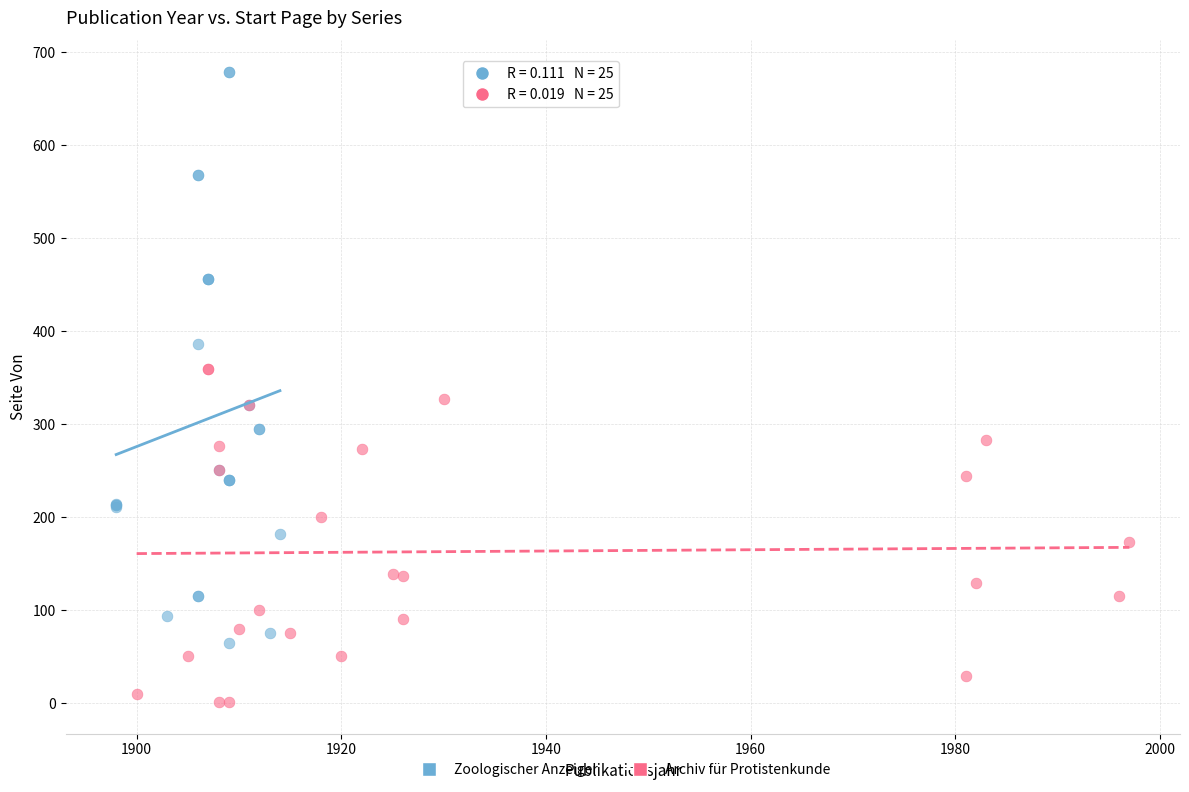

Which series reaches the maximum Y coordinate?

Zoologischer Anzeiger